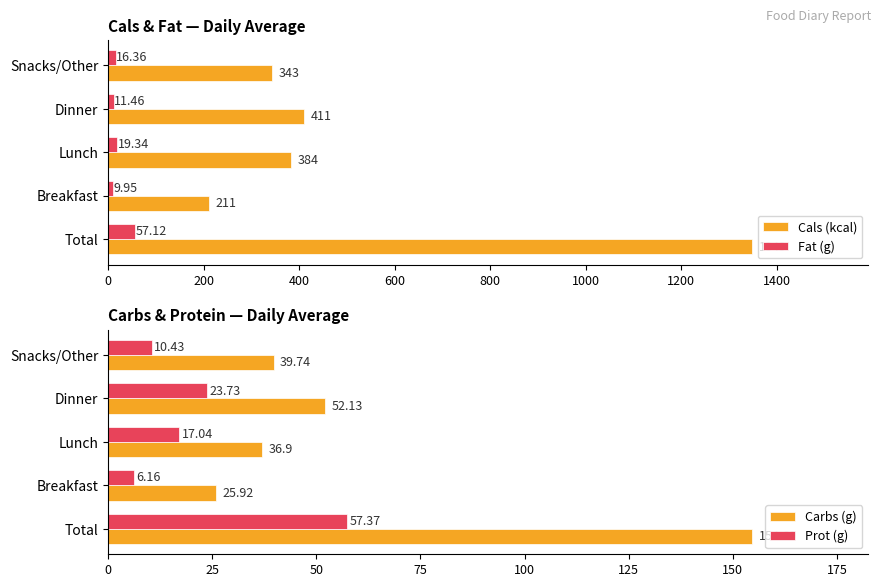

Reading left to right, extract all data points from this chart.

Cals (kcal): 0=1349.0	200=211.0	400=384.0	600=411.0	800=343.0
Fat (g): 0=57.1	200=9.9	400=19.3	600=11.5	800=16.4
Carbs (g): 0=154.7	200=25.9	400=36.9	600=52.1	800=39.7
Prot (g): 0=57.4	200=6.2	400=17.0	600=23.7	800=10.4